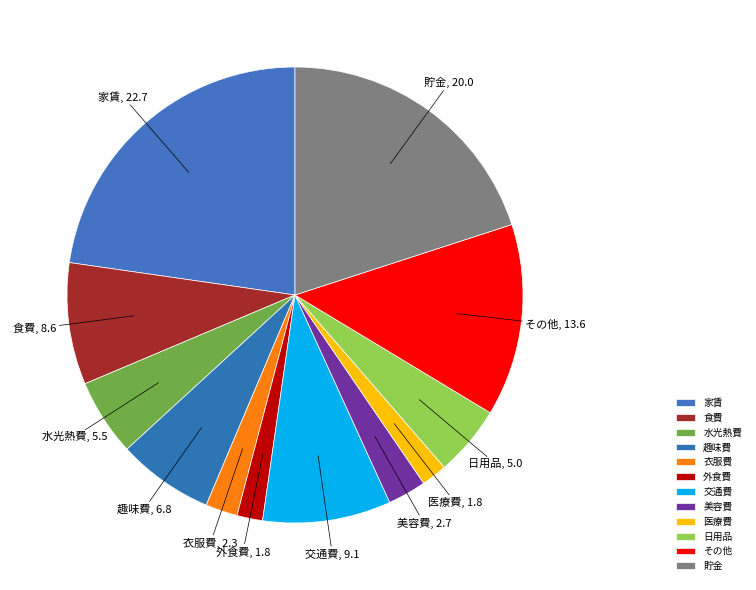

The 家賃 slice represents 10% of the pie. True or false?

False